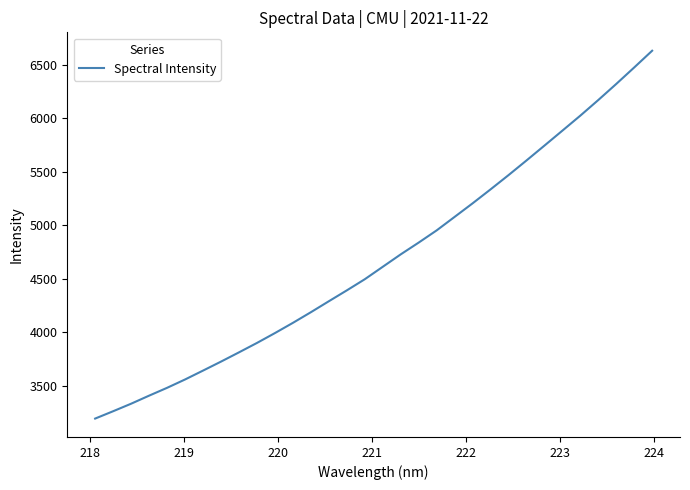

What is the maximum value shown in the chart?

6632.9